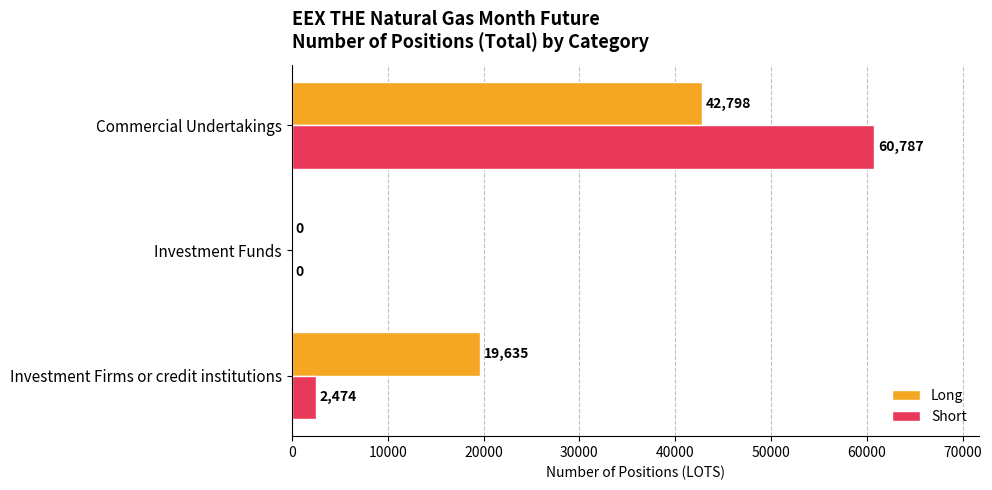

How many positive values does the Long series have?

2